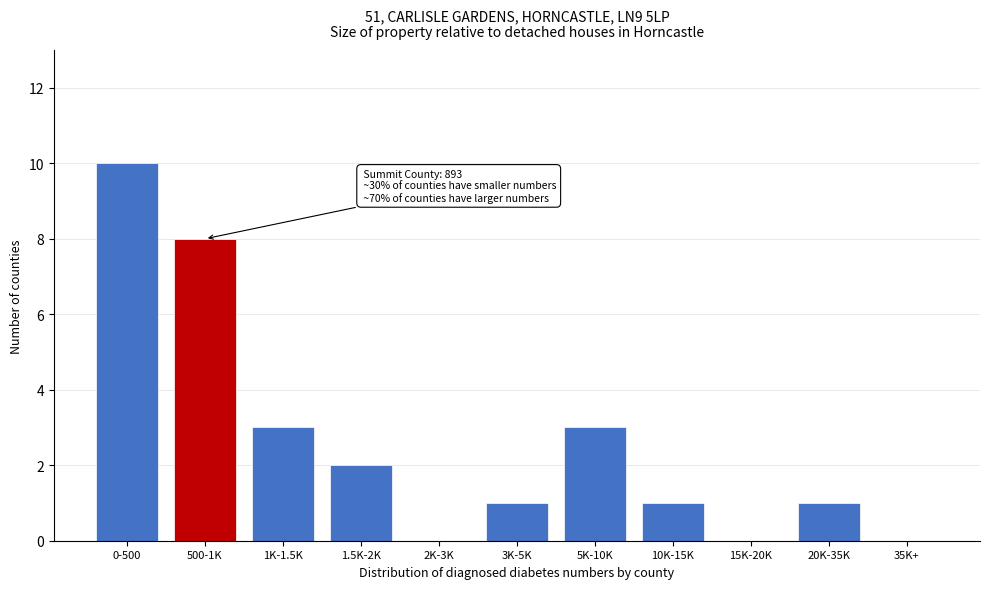

Reading left to right, extract all data points from this chart.

0-500=10	500-1K=8	1K-1.5K=3	1.5K-2K=2	2K-3K=0	3K-5K=1	5K-10K=3	10K-15K=1	15K-20K=0	20K-35K=1	35K+=0